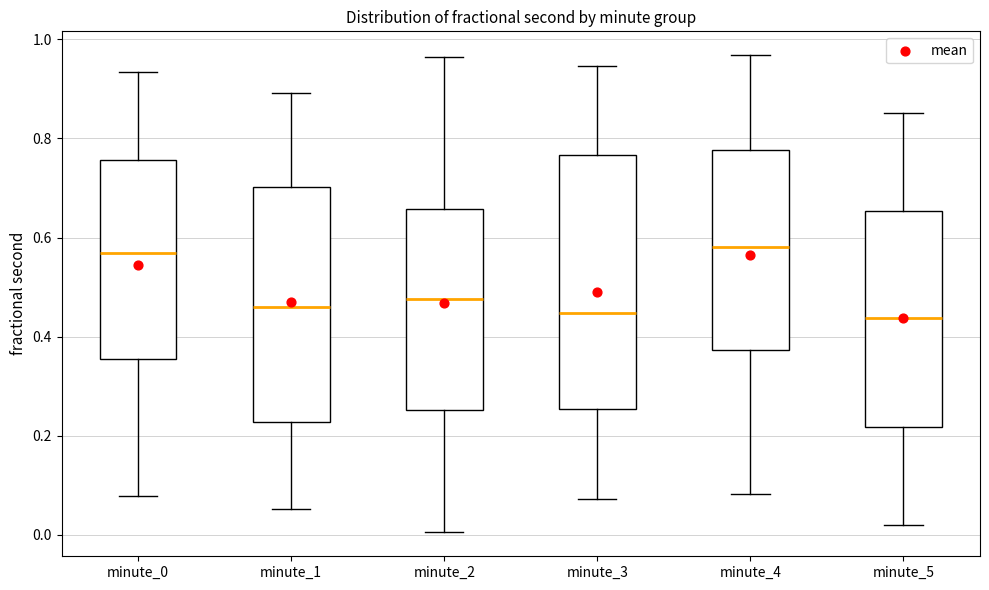

Comparing the boxes themselves (not the whiskers), which one is the tallest?

minute_3